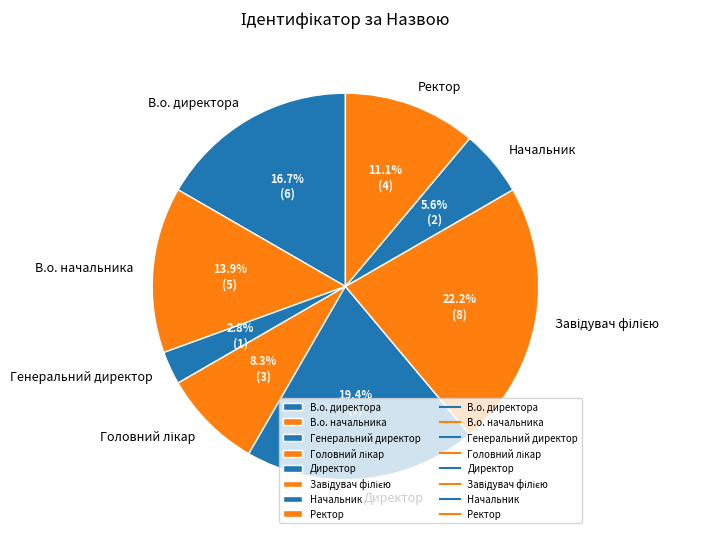

True or false: Директор accounts for 19% of the total.

True